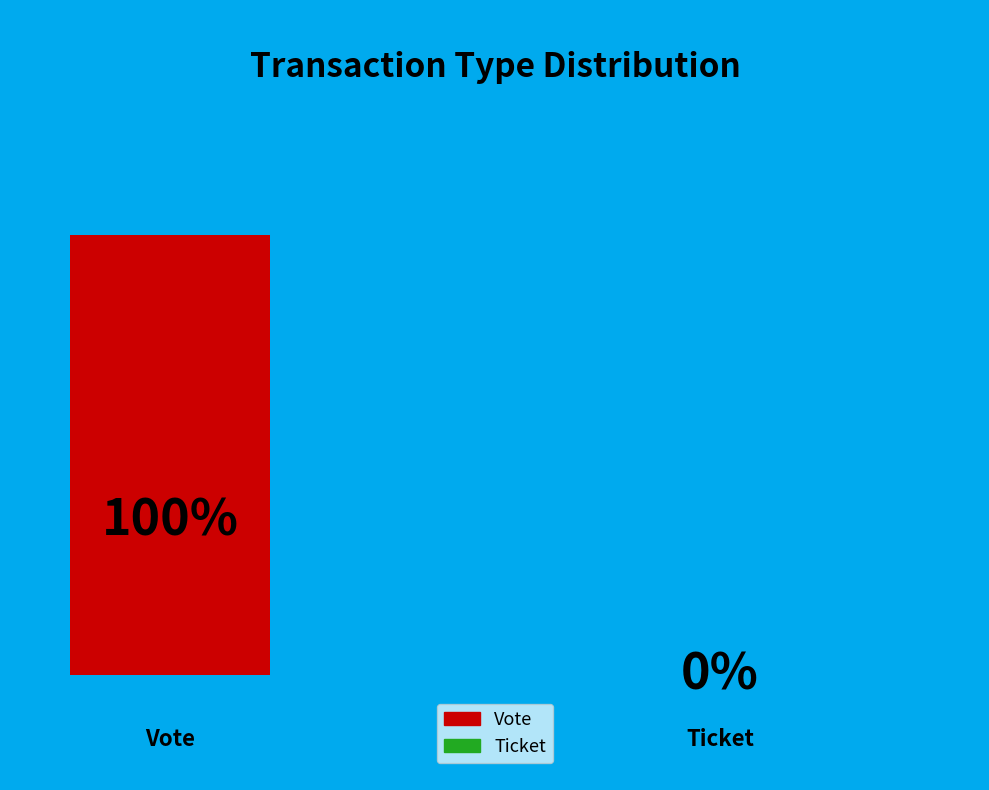

Count the number of slices in the pie.

2